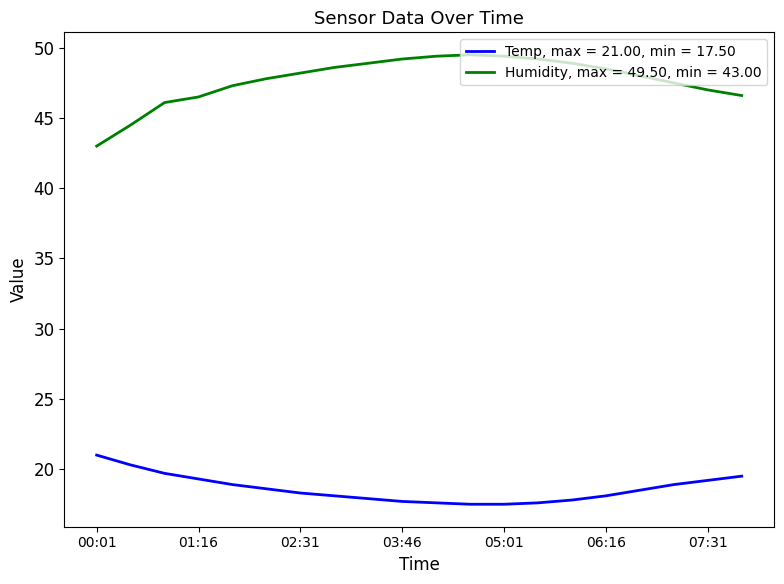

List the series in order of their overall mean, lowest first.

Temp, max = 21.00, min = 17.50, Humidity, max = 49.50, min = 43.00